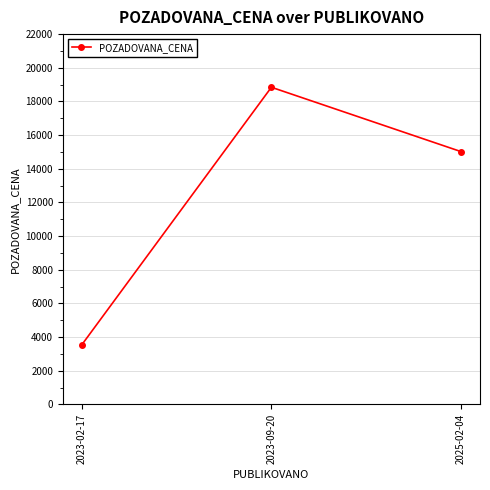

What is the label of the 3rd point from the right?

2023-02-17